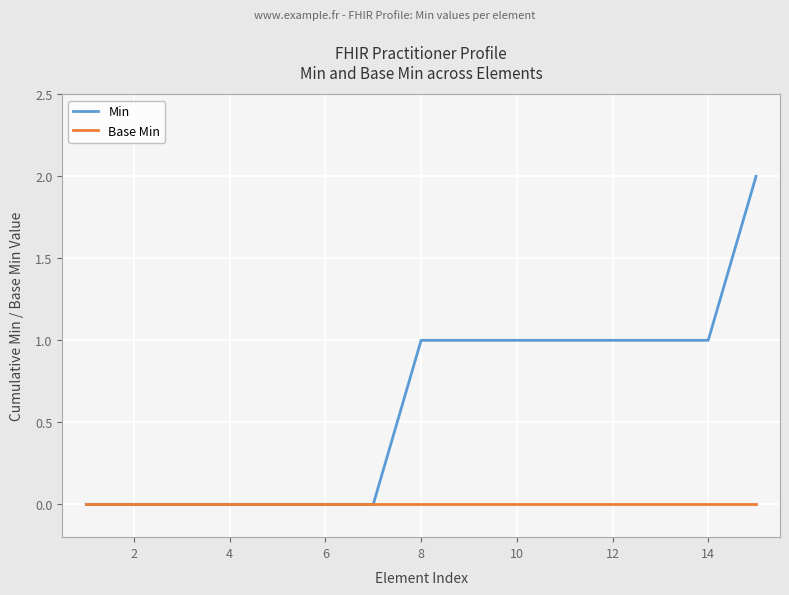

Which series has the widest spread of values?

Min